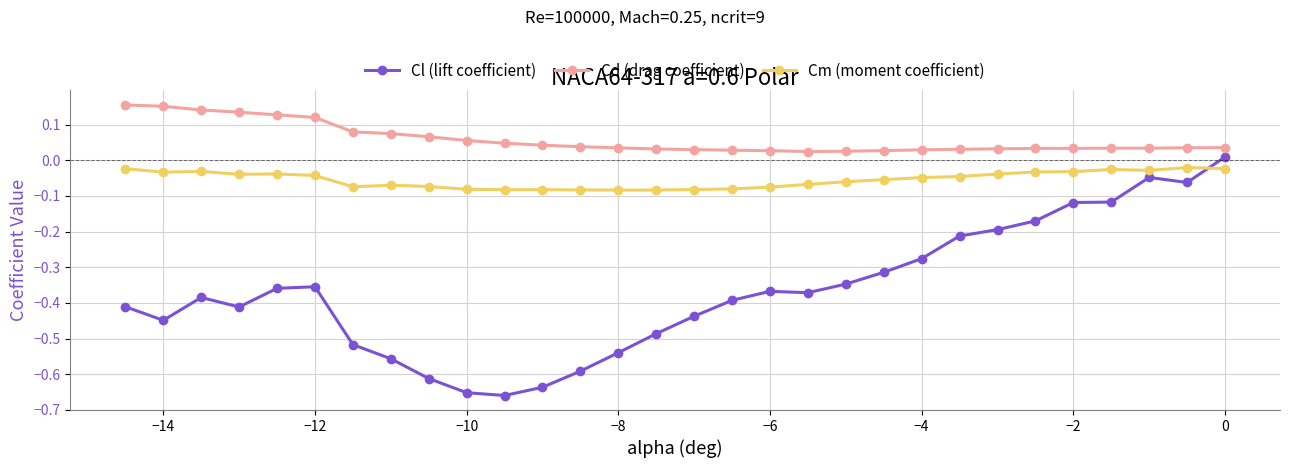

What is the difference between the maximum and minimum values in the Cl (lift coefficient) series?

0.7